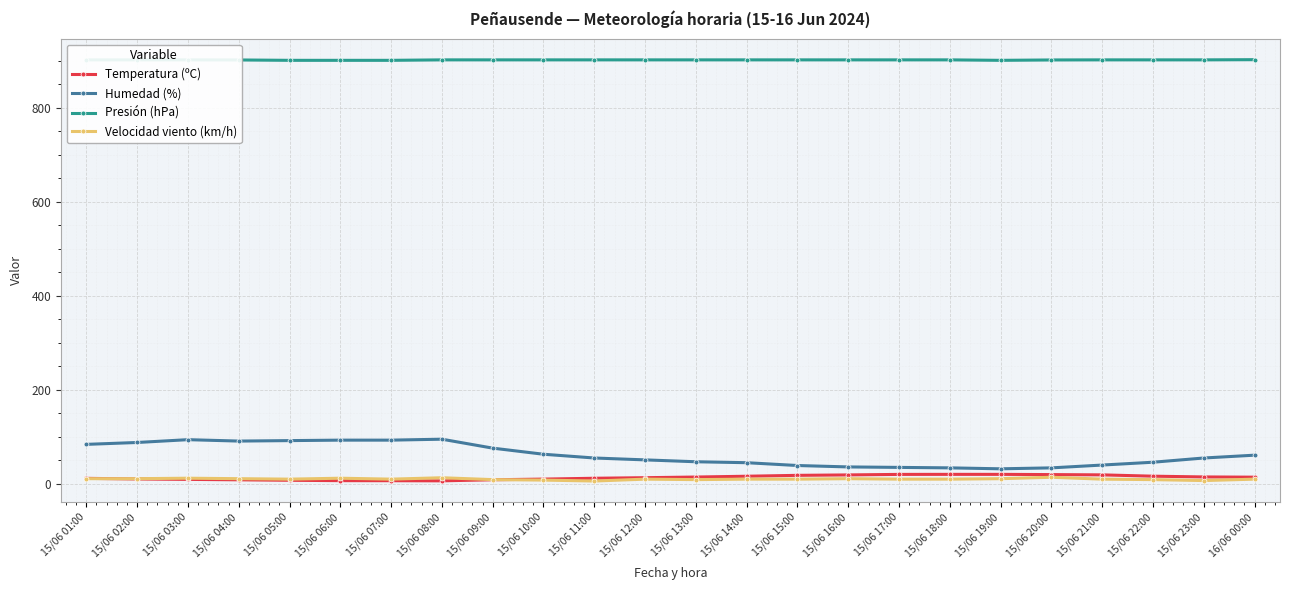

What is the difference between the Velocidad viento (km/h) values at 15/06 23:00 and 15/06 15:00?

3.0